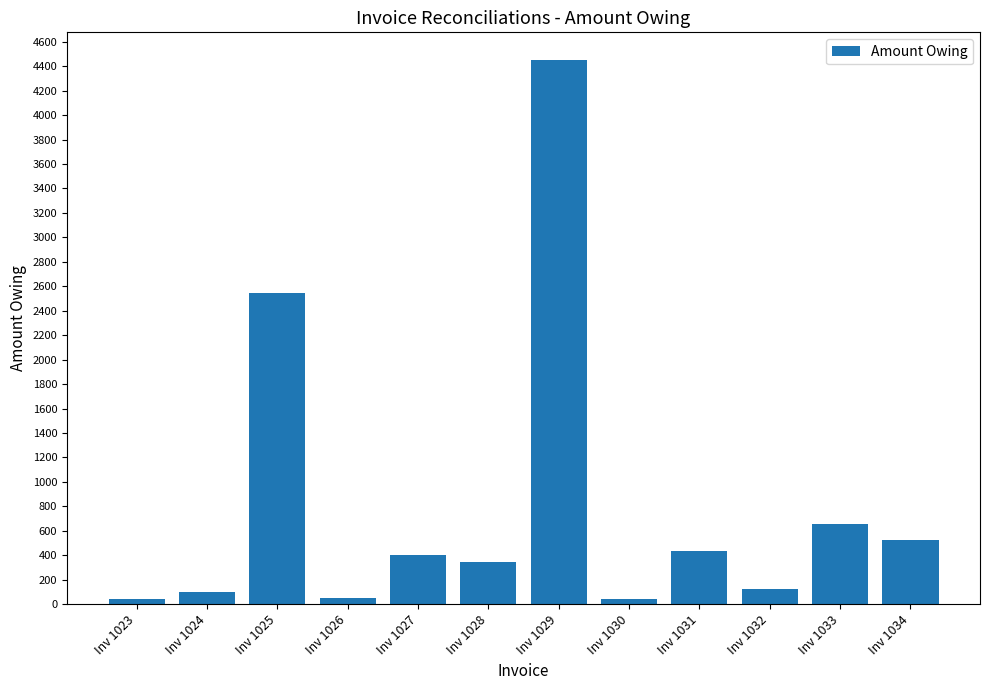

Are the bars grouped side by side (vs. stacked)?

No